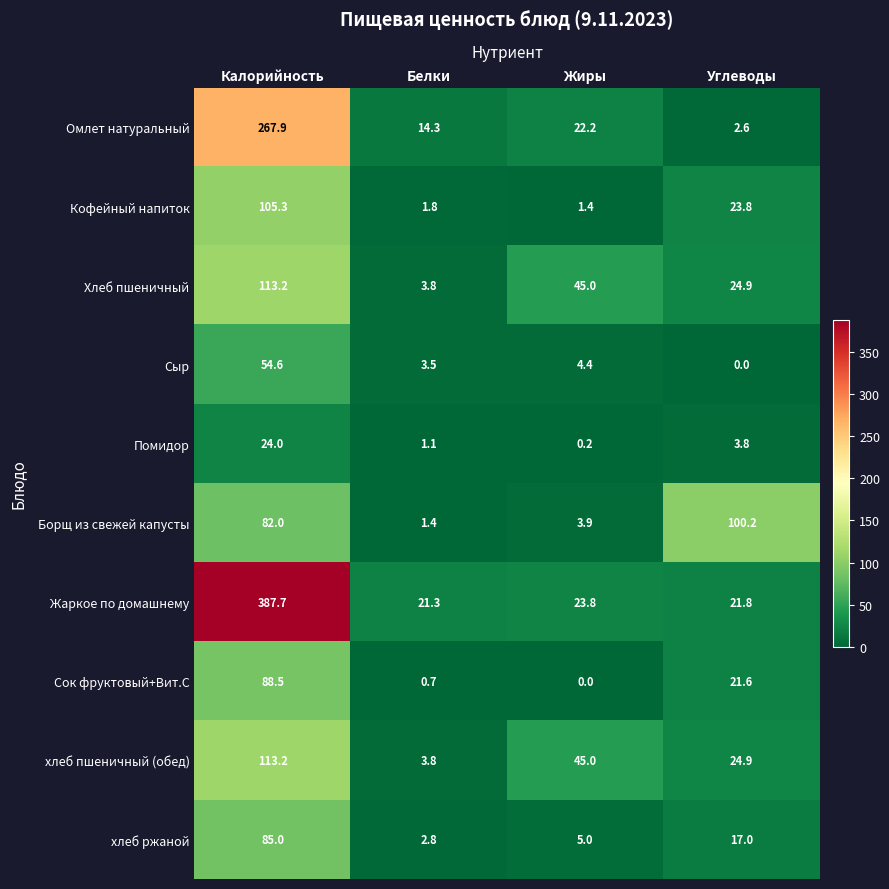

How many categories are shown in the chart?

4